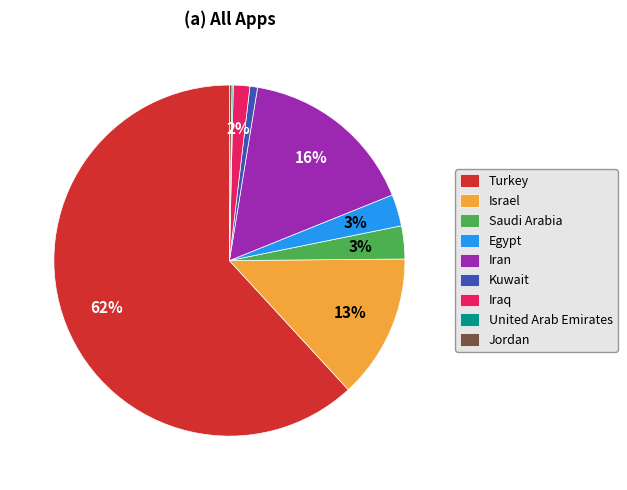

Between Israel and Kuwait, which is larger?

Israel